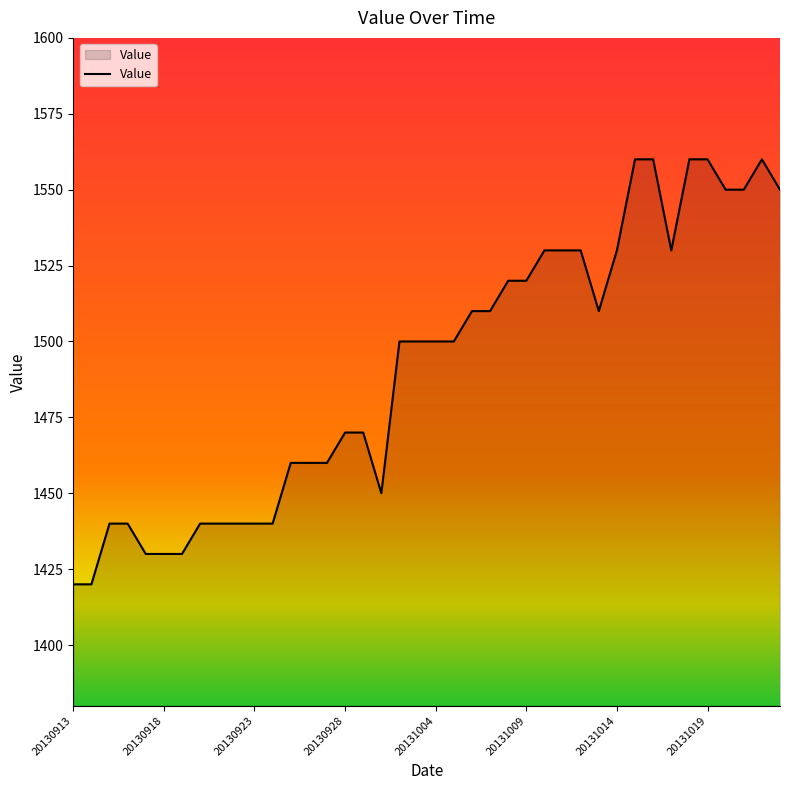

What is the minimum value shown in the chart?

1420